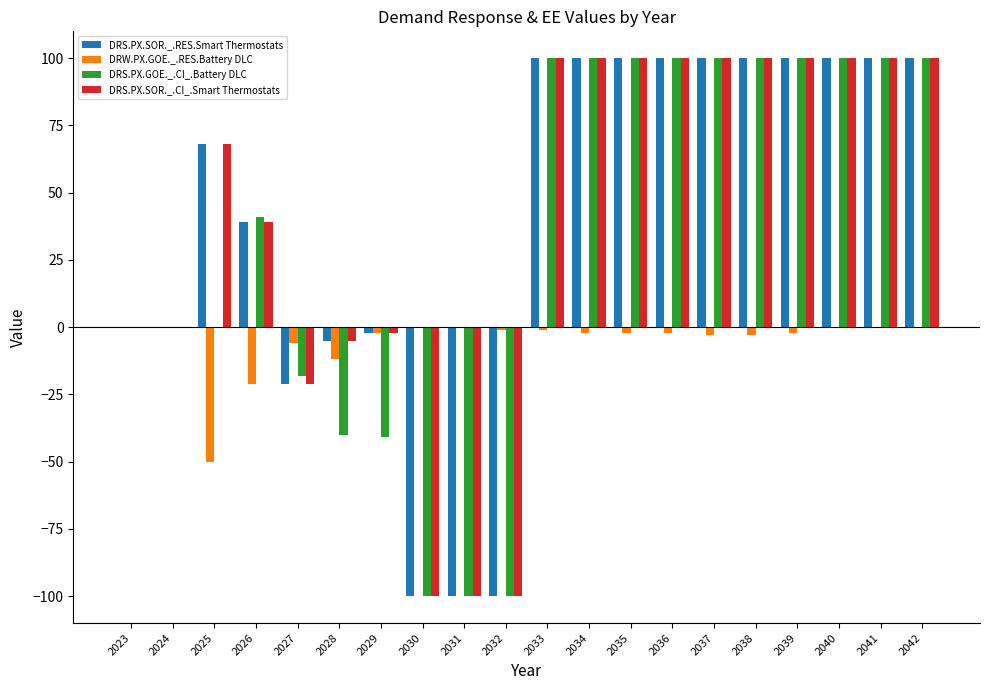

Which series changed the most between 2024 and 2028?

DRS.PX.GOE._.CI_.Battery DLC